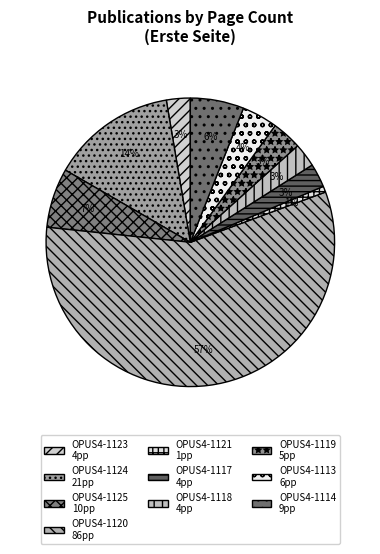

What is the ratio of the value at OPUS4-1118 to the value at OPUS4-1125?

0.4